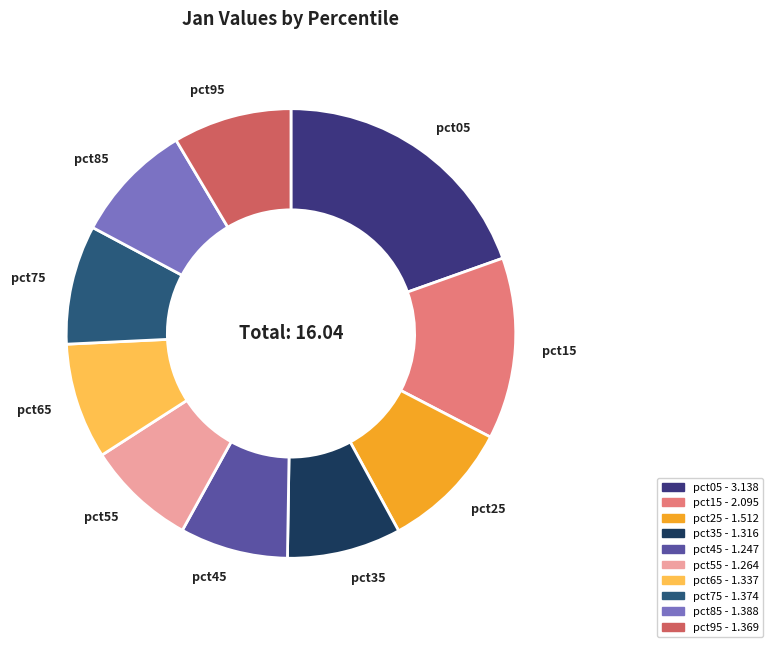

What is the largest slice in the pie chart?

pct05